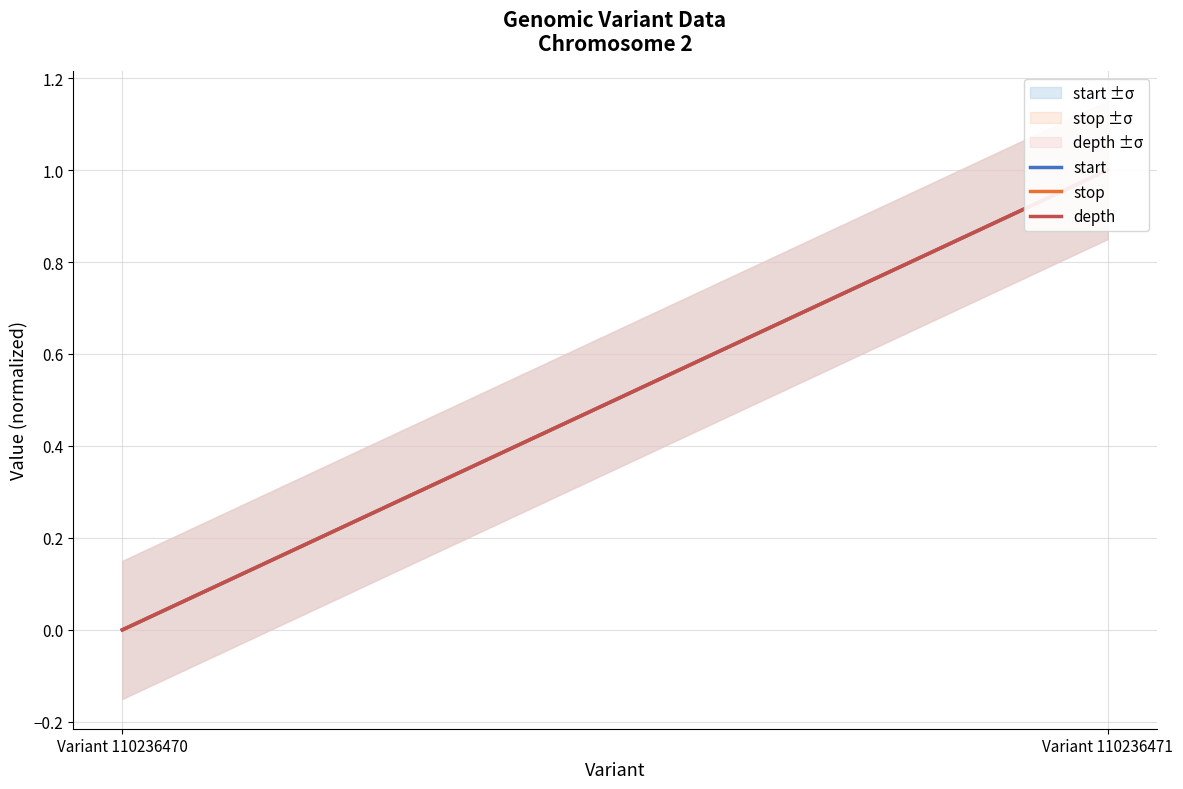

How many values in the stop series are below 1?

1